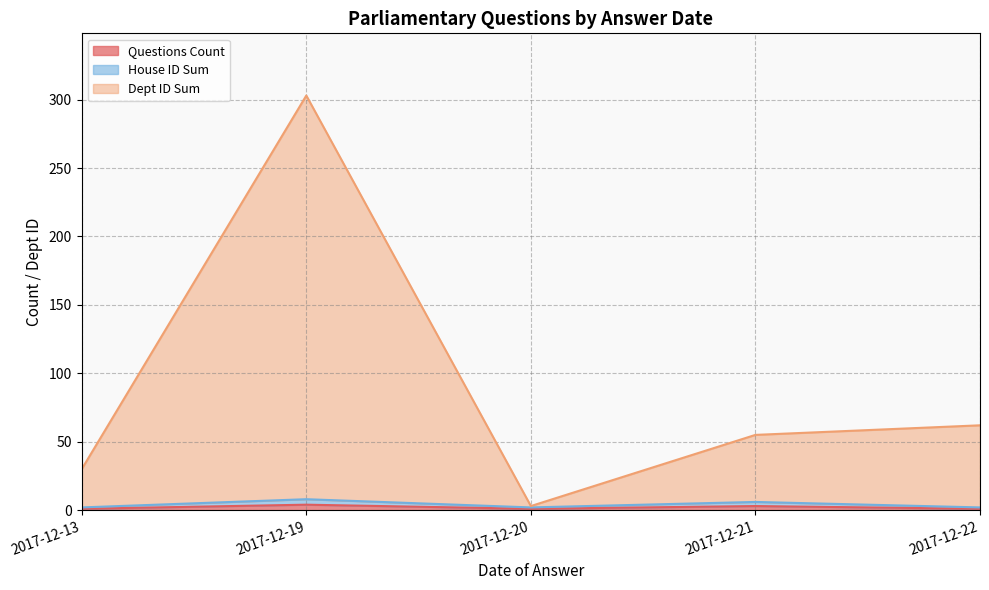

What is the average value of the Questions Count series?

1